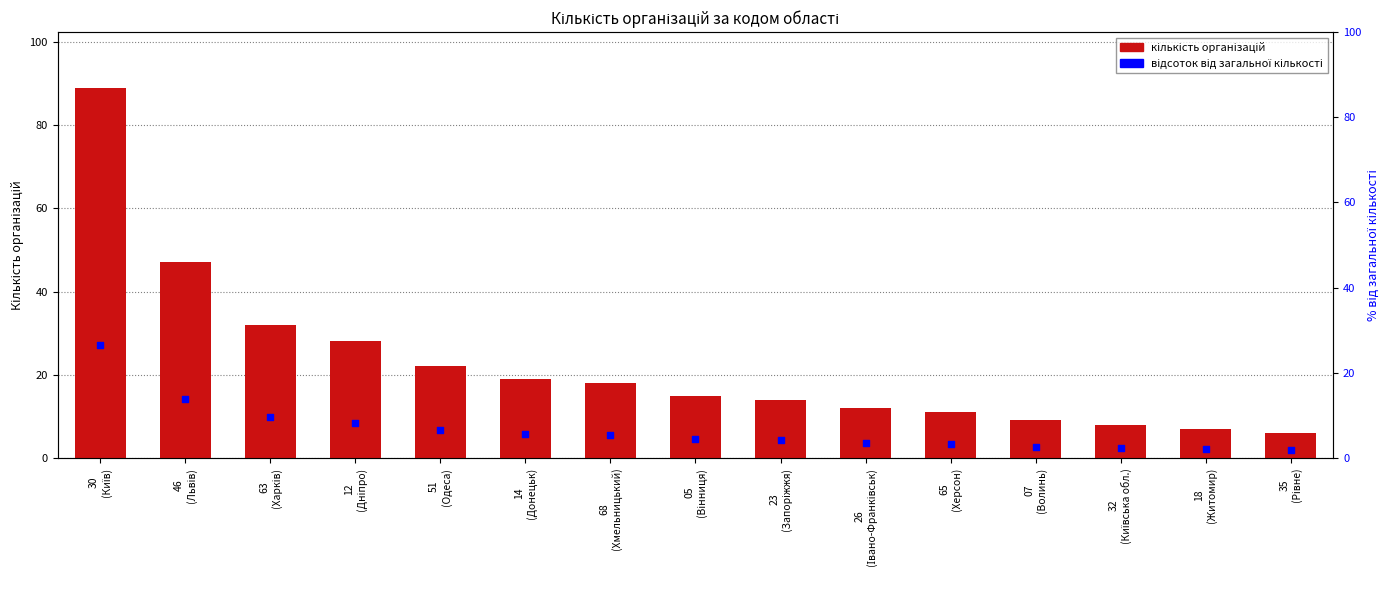

Approximately how many times larger is the value at 63
(Харків) compared to 32
(Київська обл.)?

4.0